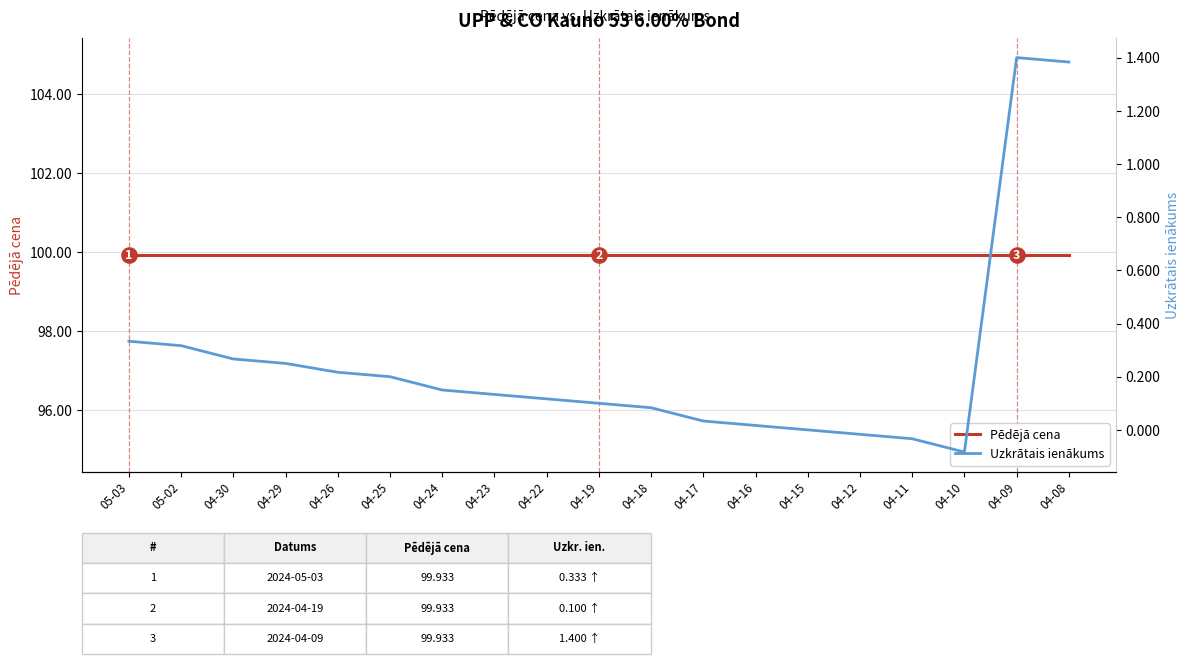

What are all the series names shown in the legend?

Pēdējā cena, Uzkrātais ienākums